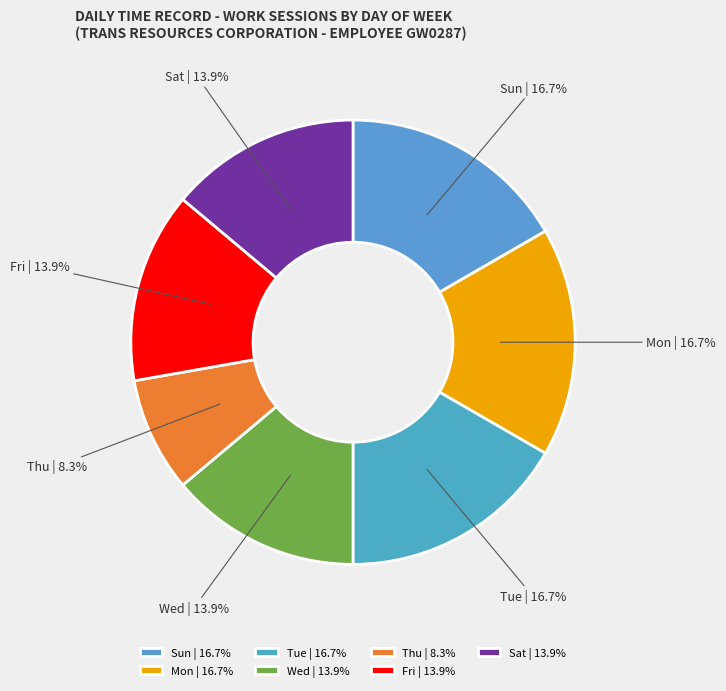

What portion of the pie excludes Sat?

86.1%